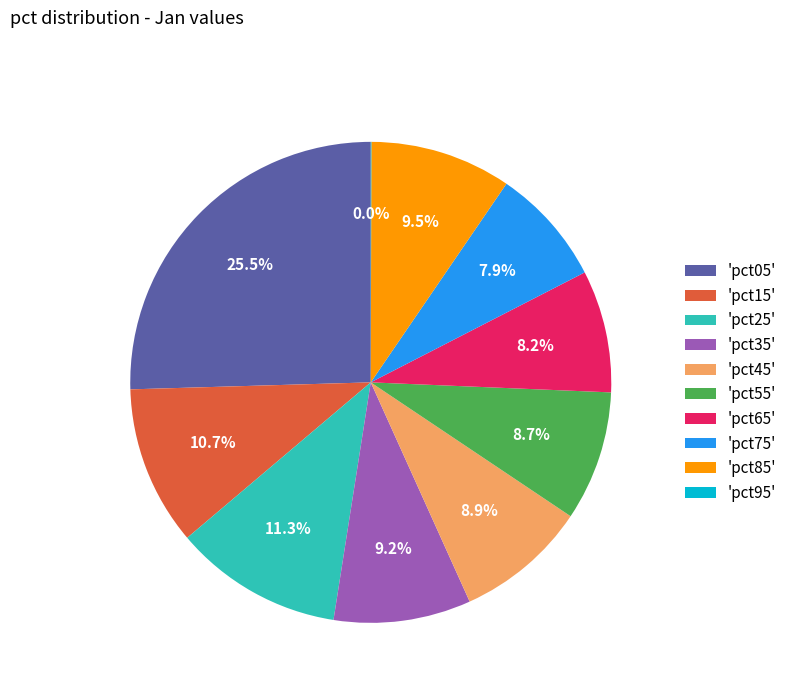

What percentage is NOT represented by 'pct55'?

91.3%